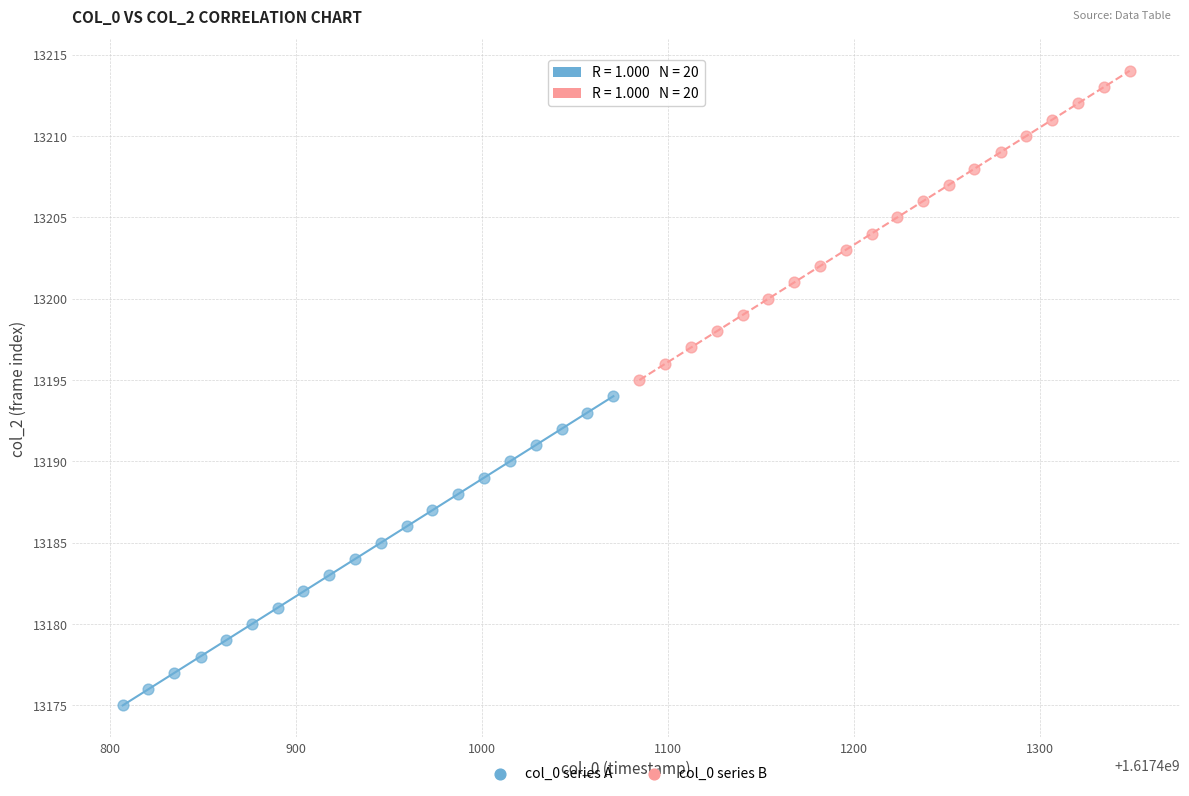

Which series contains the highest Y value?

col_0 series B